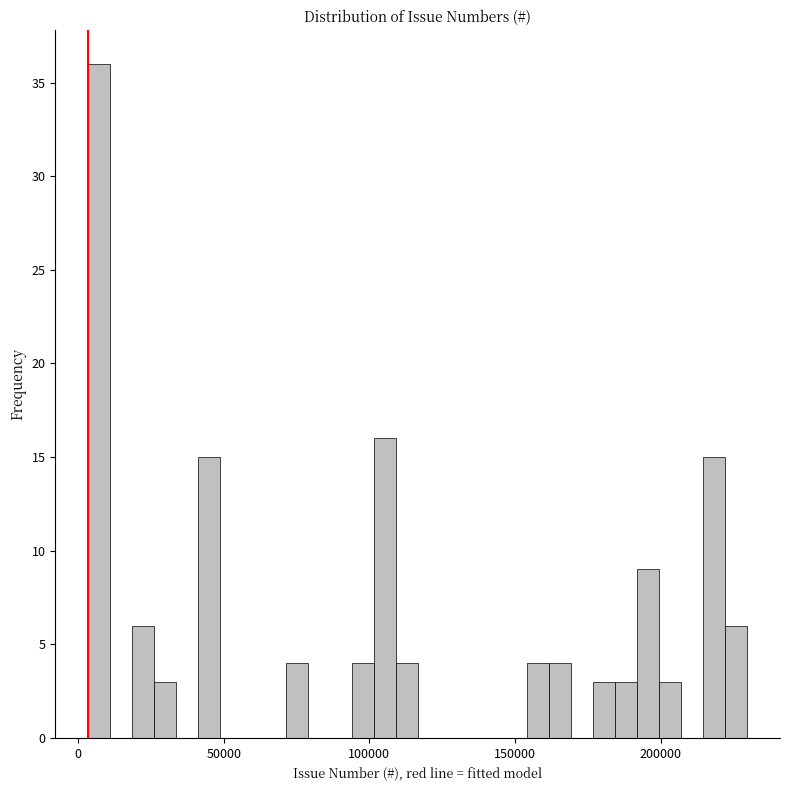

Around what value on the x-axis is the tallest bar? Give the approximate position of its centre, as read against the axis.

5000